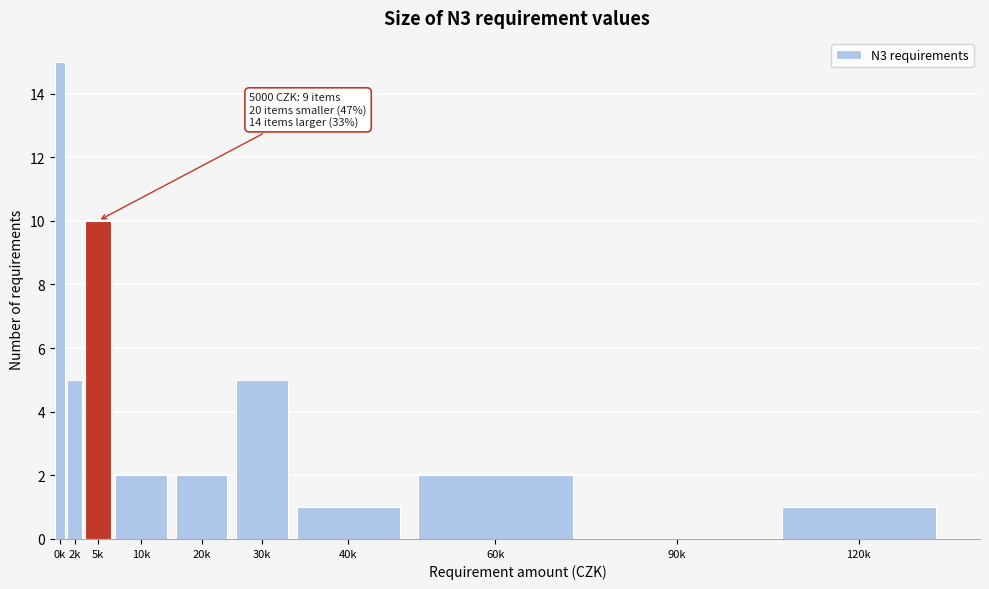

Reading left to right, what are all the values shown in this chart?

0k=15	2k=5	5k=10	10k=2	20k=2	30k=5	40k=1	60k=2	90k=0	120k=1